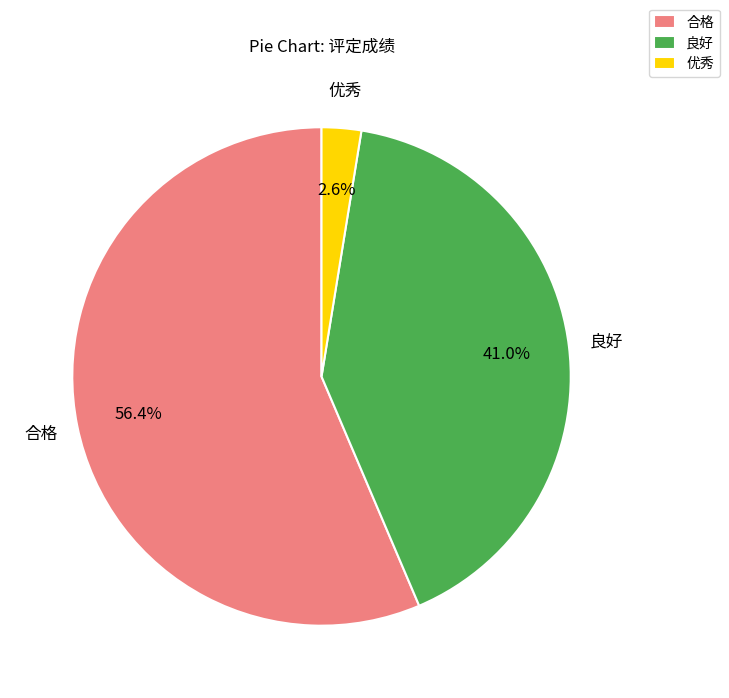

Approximately how many times larger is the value at 良好 compared to 合格?

0.7